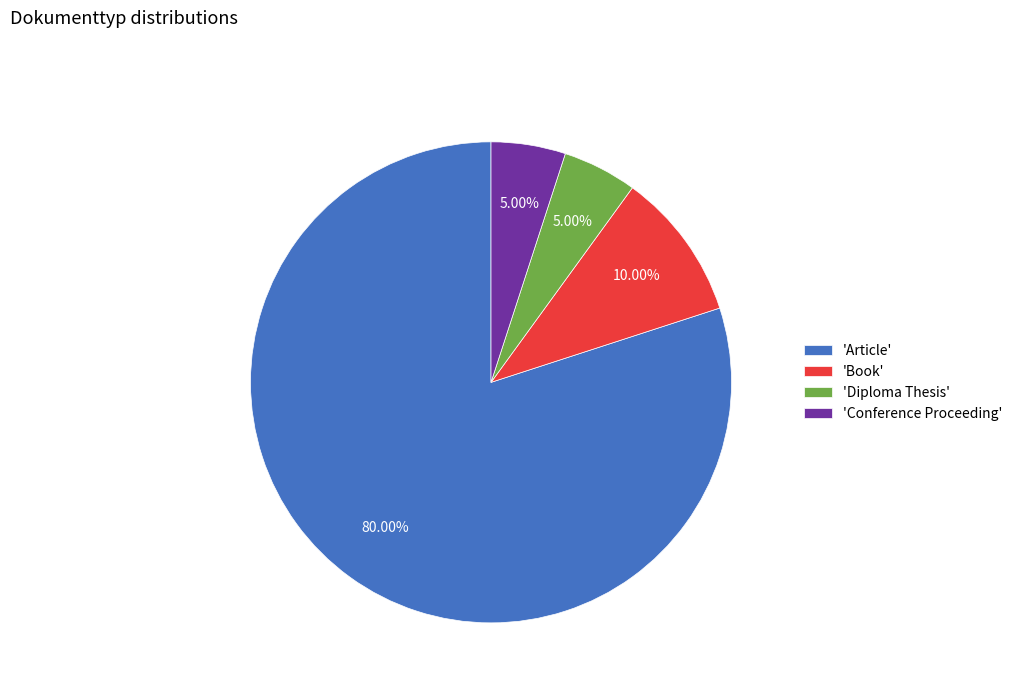

Which slice represents more than half of the pie?

'Article'